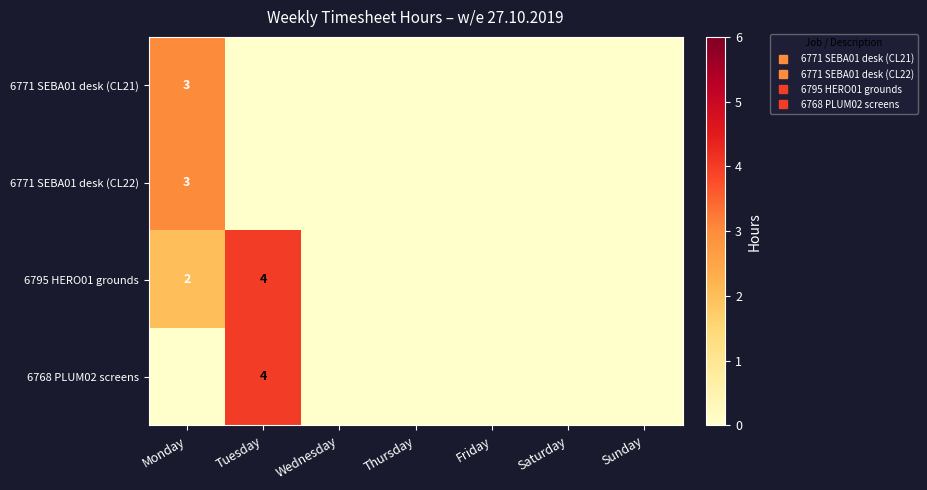

Which category has the lowest value across all series?

Tuesday